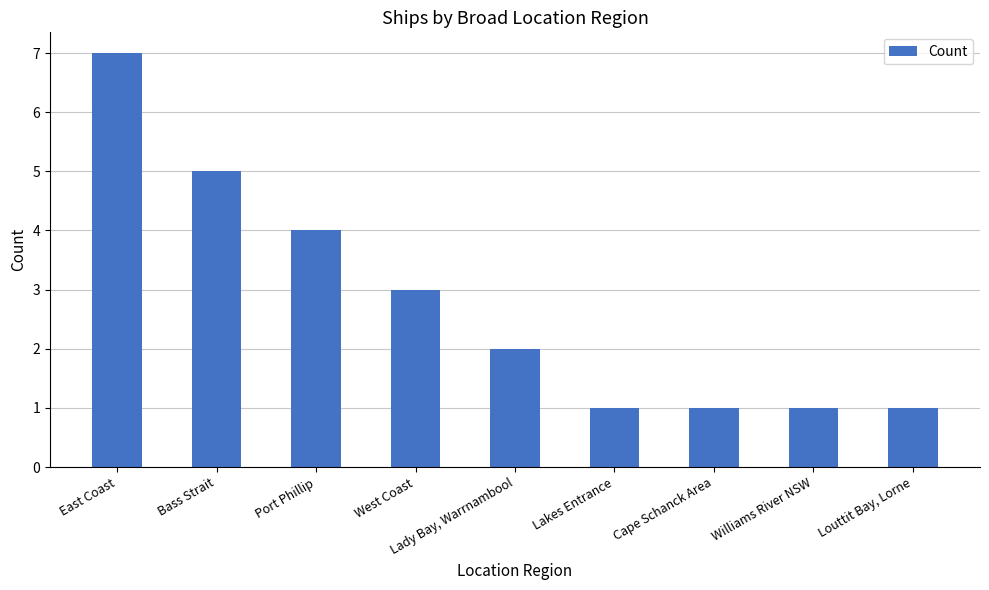

The value at East Coast is 7. True or false?

True